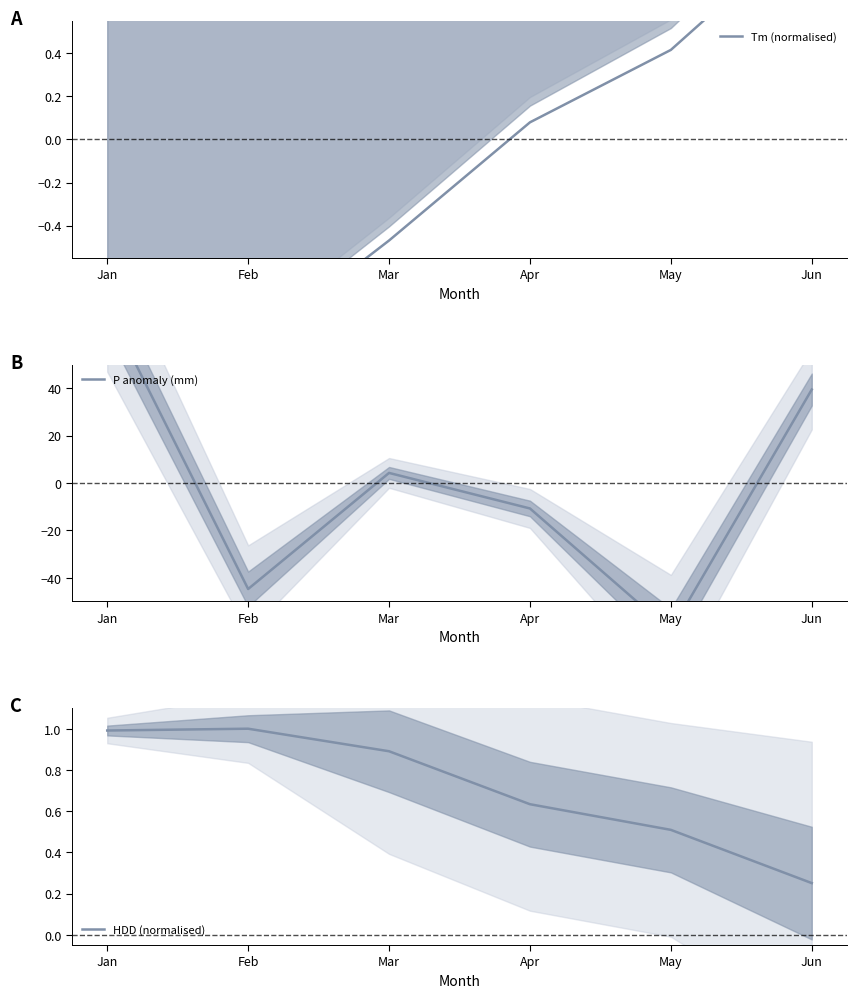

Reading right to left, what are all the values shown in this chart?

Tm (normalised): Jun=1.0	May=0.4	Apr=0.1	Mar=-0.5	Feb=-1.0	Jan=-0.7
P anomaly (mm): Jun=39.5	May=-62.5	Apr=-10.7	Mar=4.3	Feb=-44.7	Jan=74.3
HDD (normalised): Jun=0.3	May=0.5	Apr=0.6	Mar=0.9	Feb=1.0	Jan=1.0